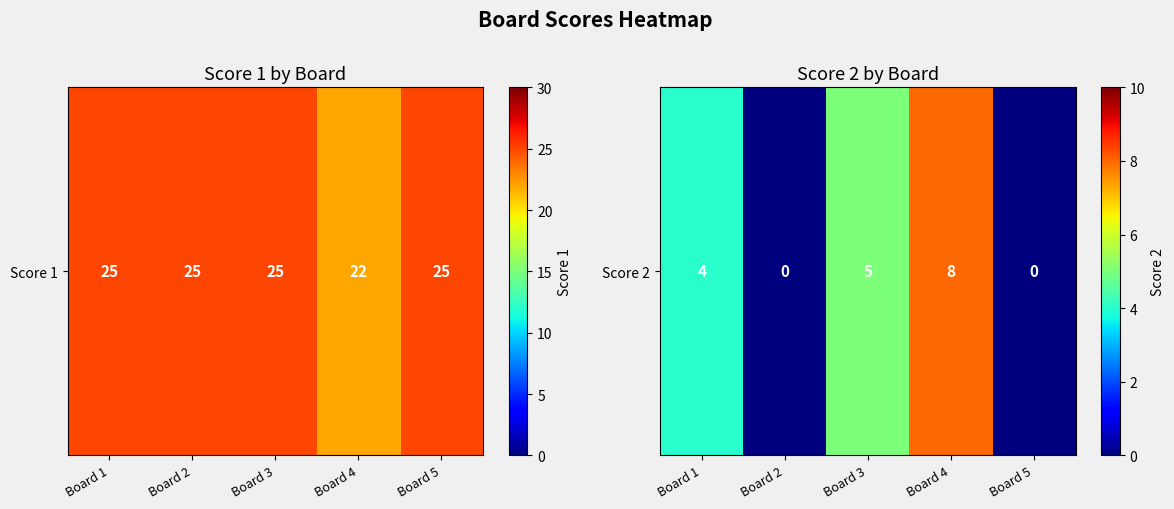

What is the maximum value shown in the chart?

8